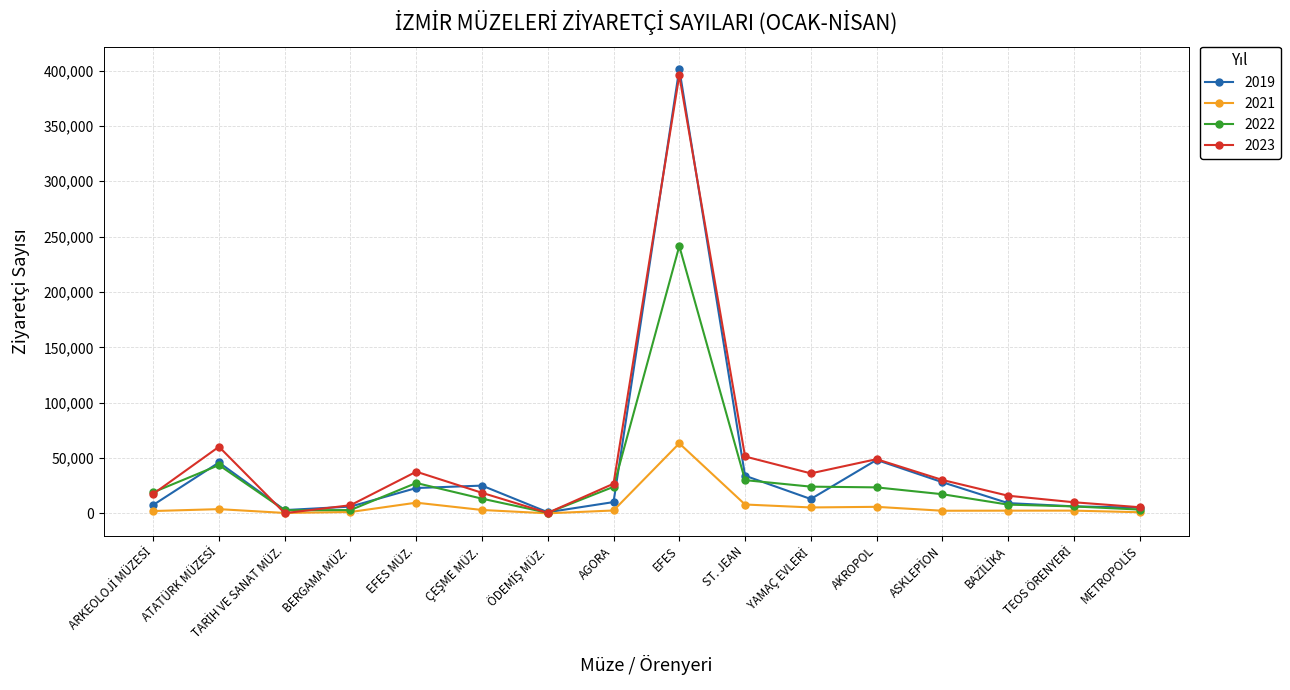

True or false: 2022 has more than 1 points higher than both neighbors.

True